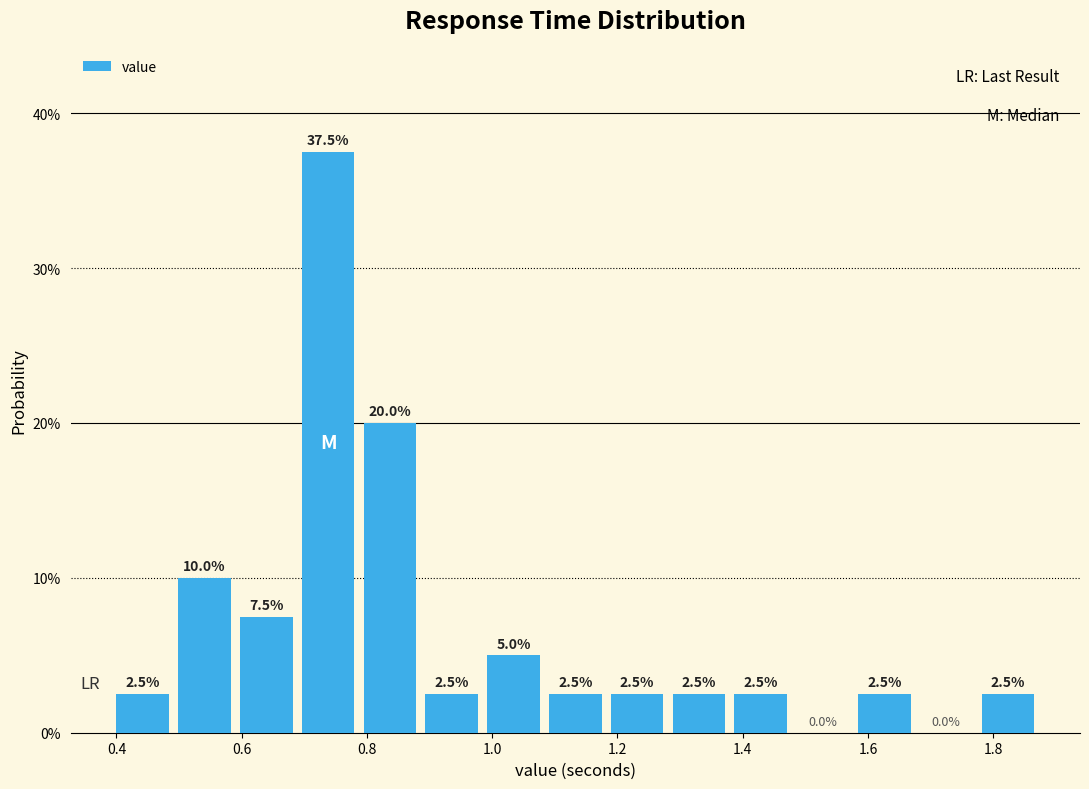

Over which range of the x-axis is the bar tallest?

0.70 to 0.80